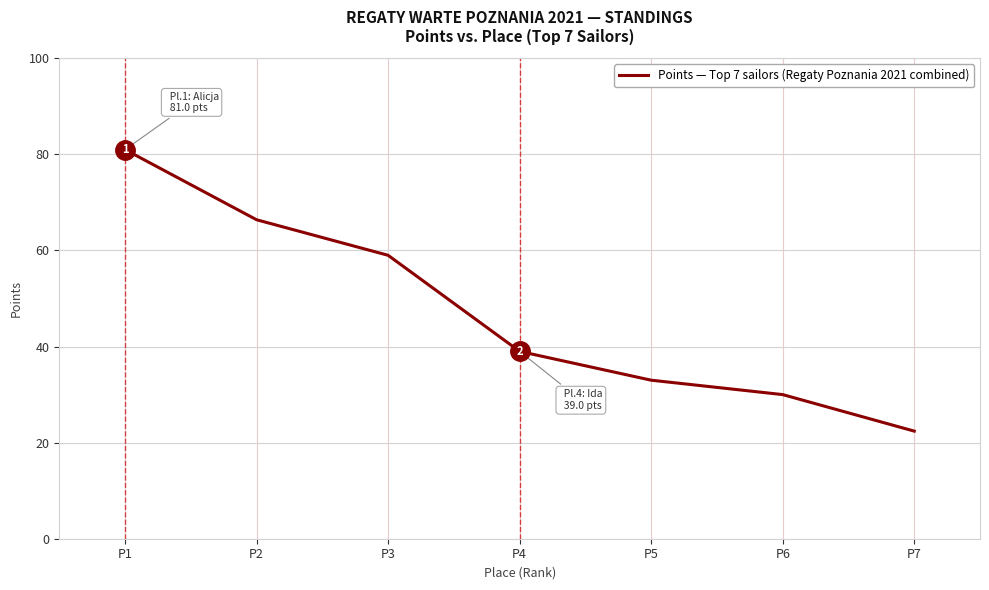

Between P3 and P1, which is larger?

P1